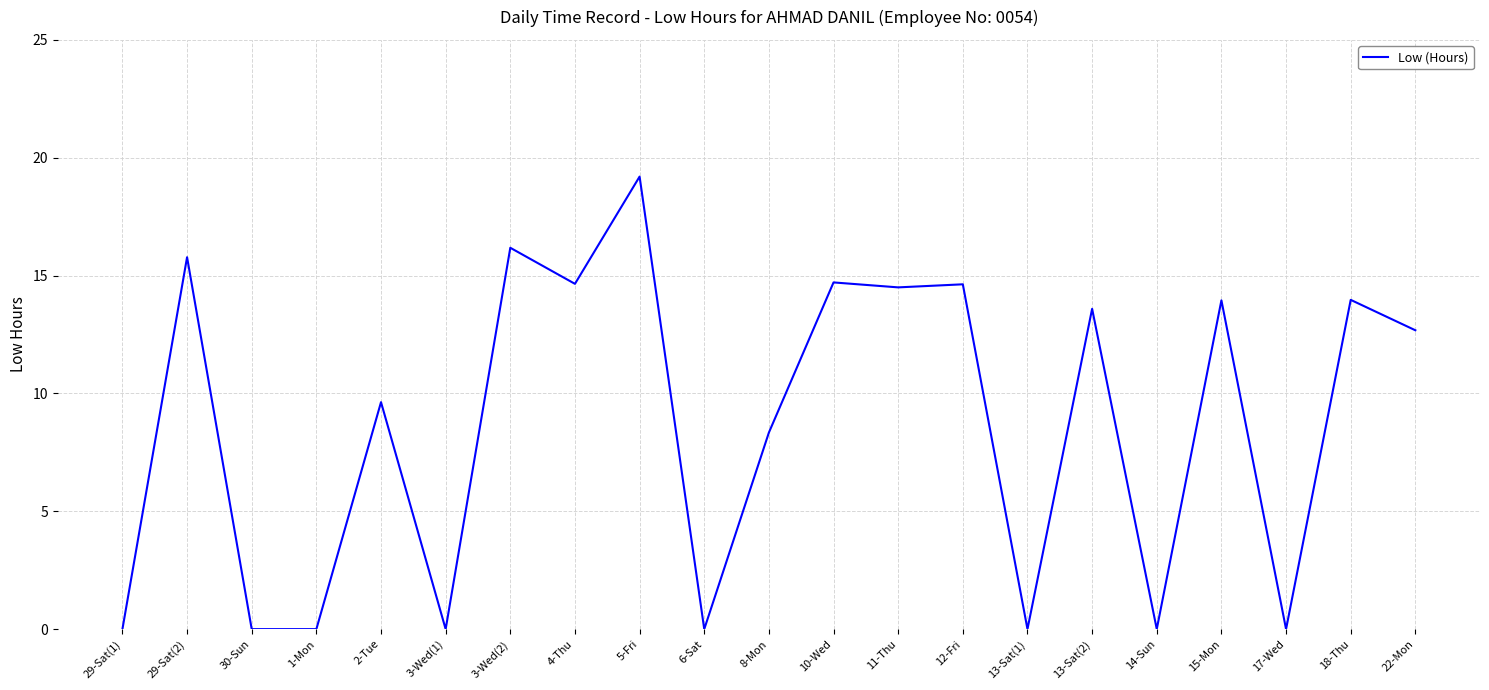

What is the sum of the values at 30-Sun and 8-Mon?

8.3